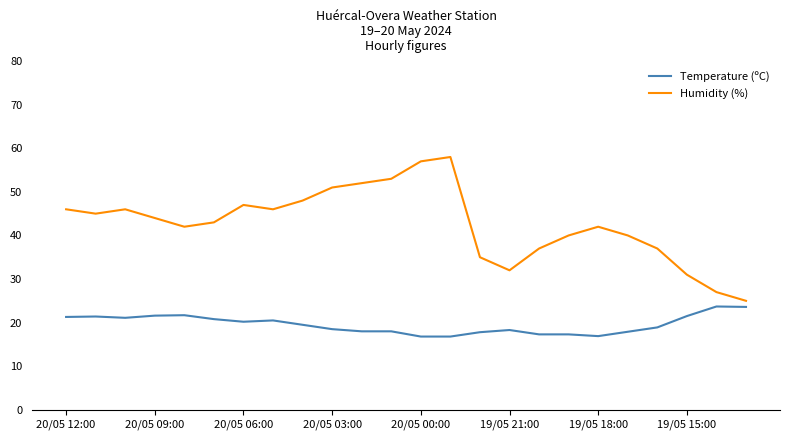

Rank the series by their average value, from lowest to highest.

Temperature (ºC), Humidity (%)